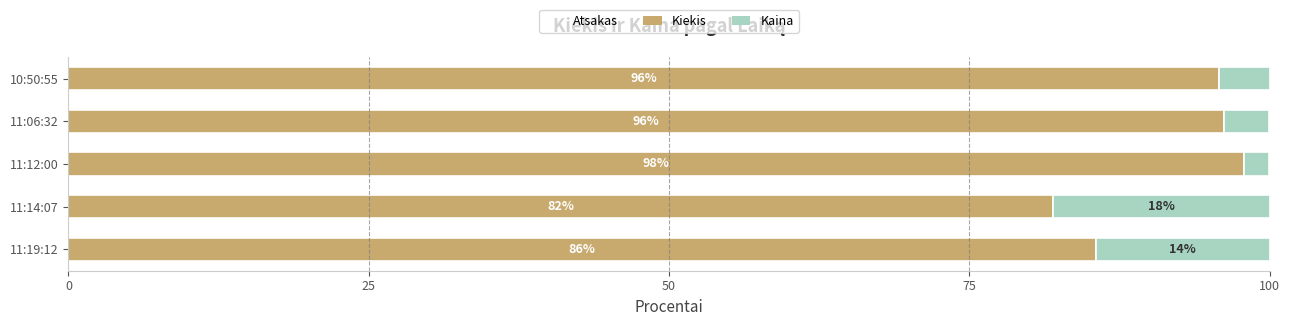

The Kiekis series shows 95.8 at 10:50:55. True or false?

True